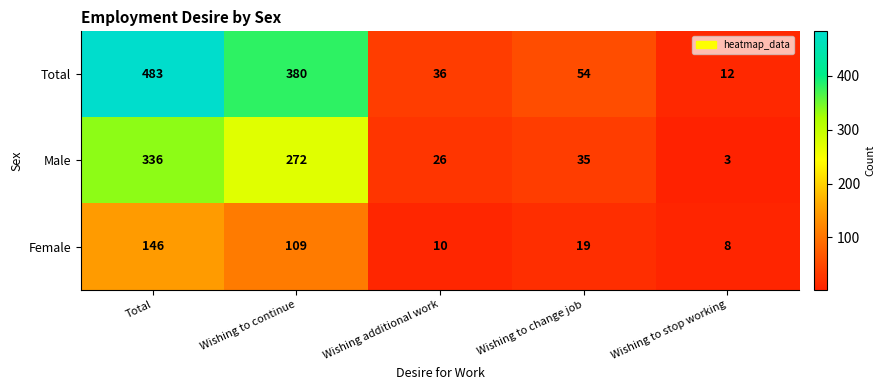

At which label does Female reach its peak?

Total